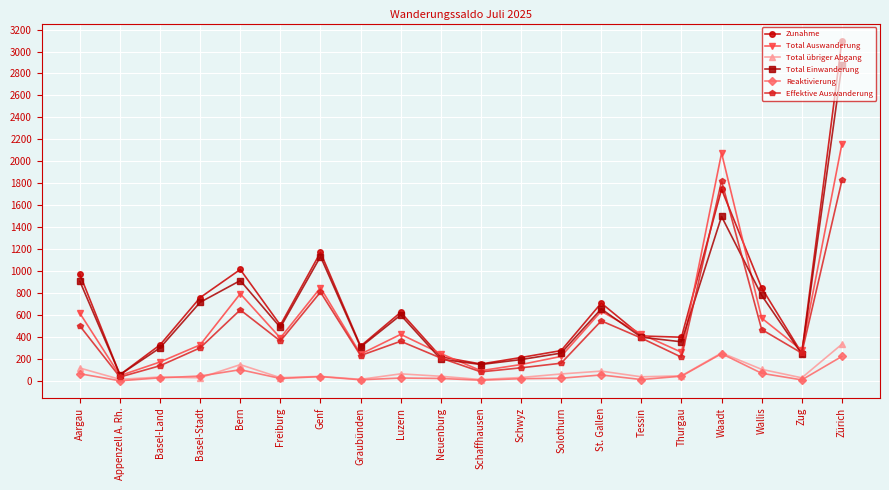

How many data points in Total übriger Abgang are less than 41?

10